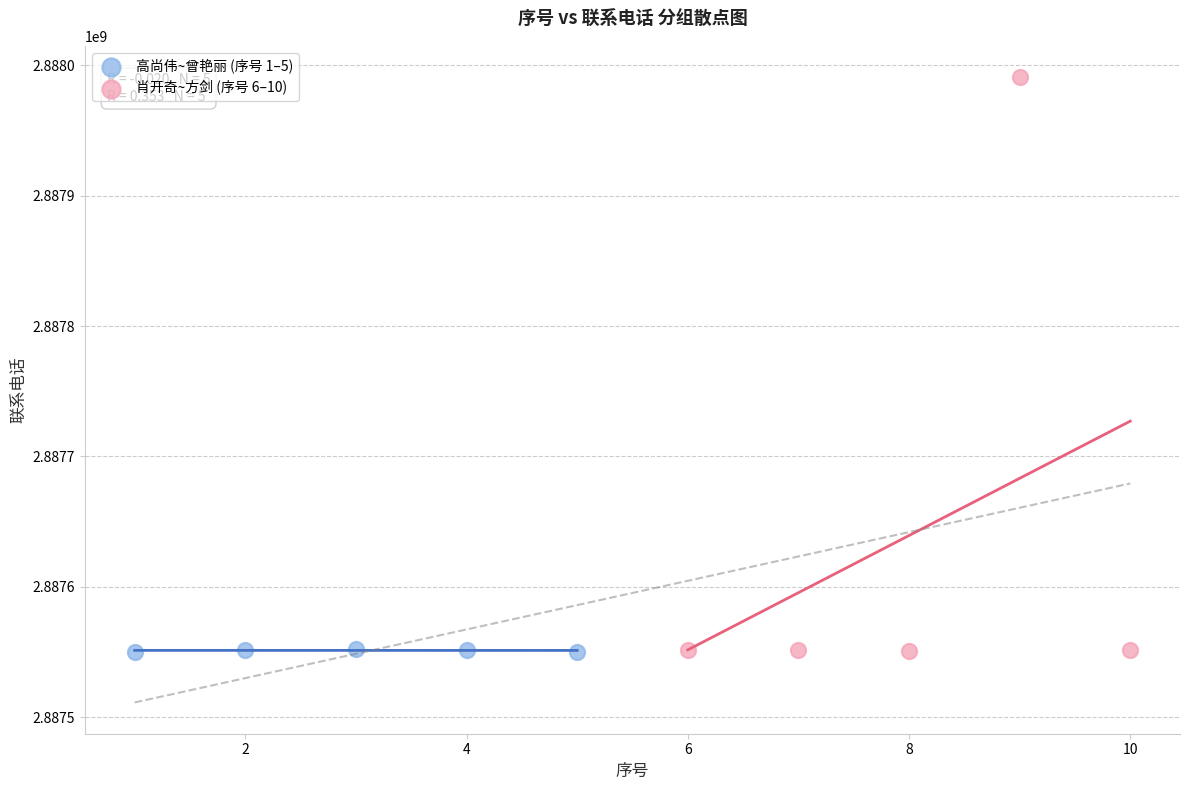

Which series has the largest Y range (max minus min)?

肖开奇~方剑 (序号 6–10)